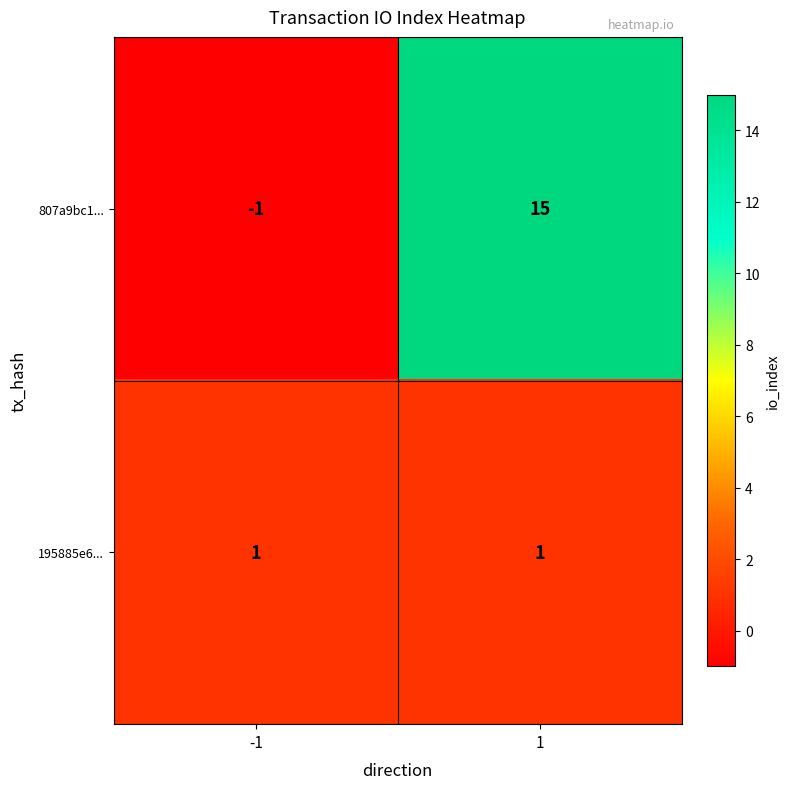

Reading left to right, transcribe all the data shown in this chart.

807a9bc1...: -1	15
195885e6...: 1	1